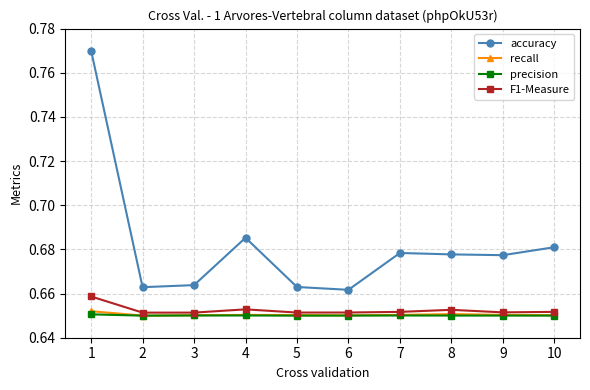

Between 2 and 4, which series saw the biggest shift?

accuracy